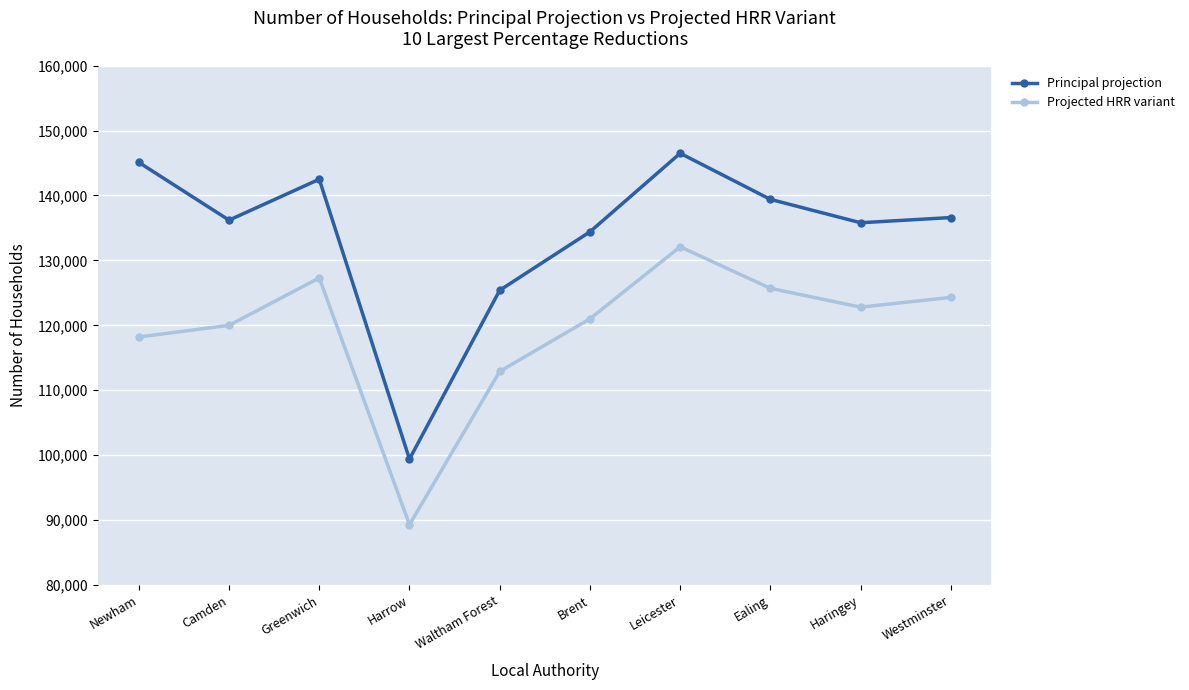

Where is the first local minimum for Projected HRR variant?

Harrow